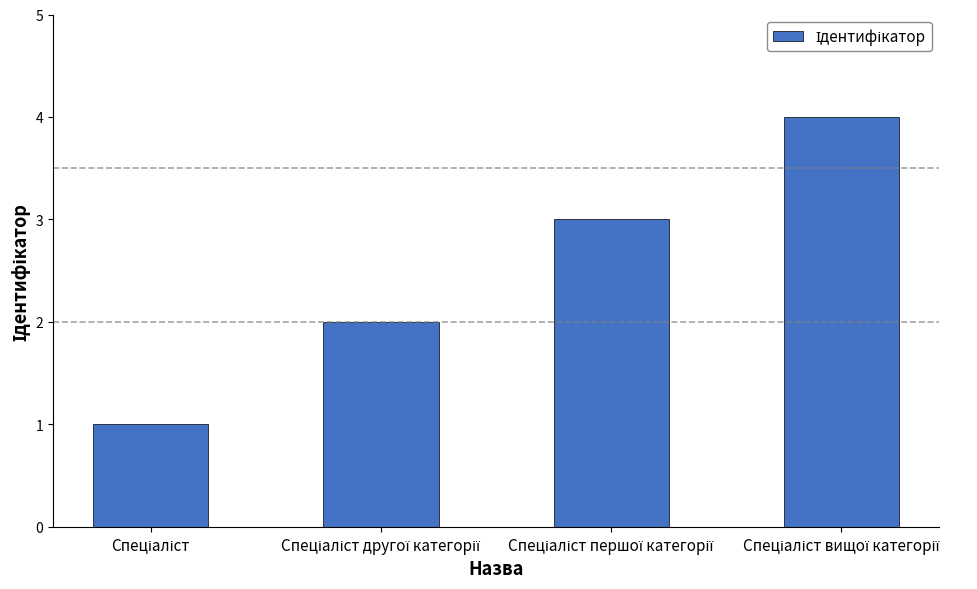

How many distinct data groups are displayed?

1